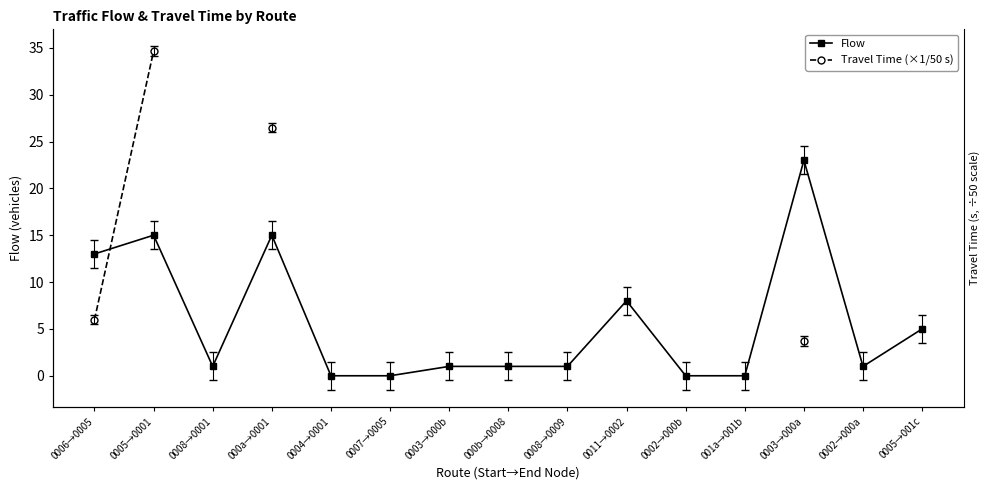

Which category has the lowest value across all series?

0004→0001